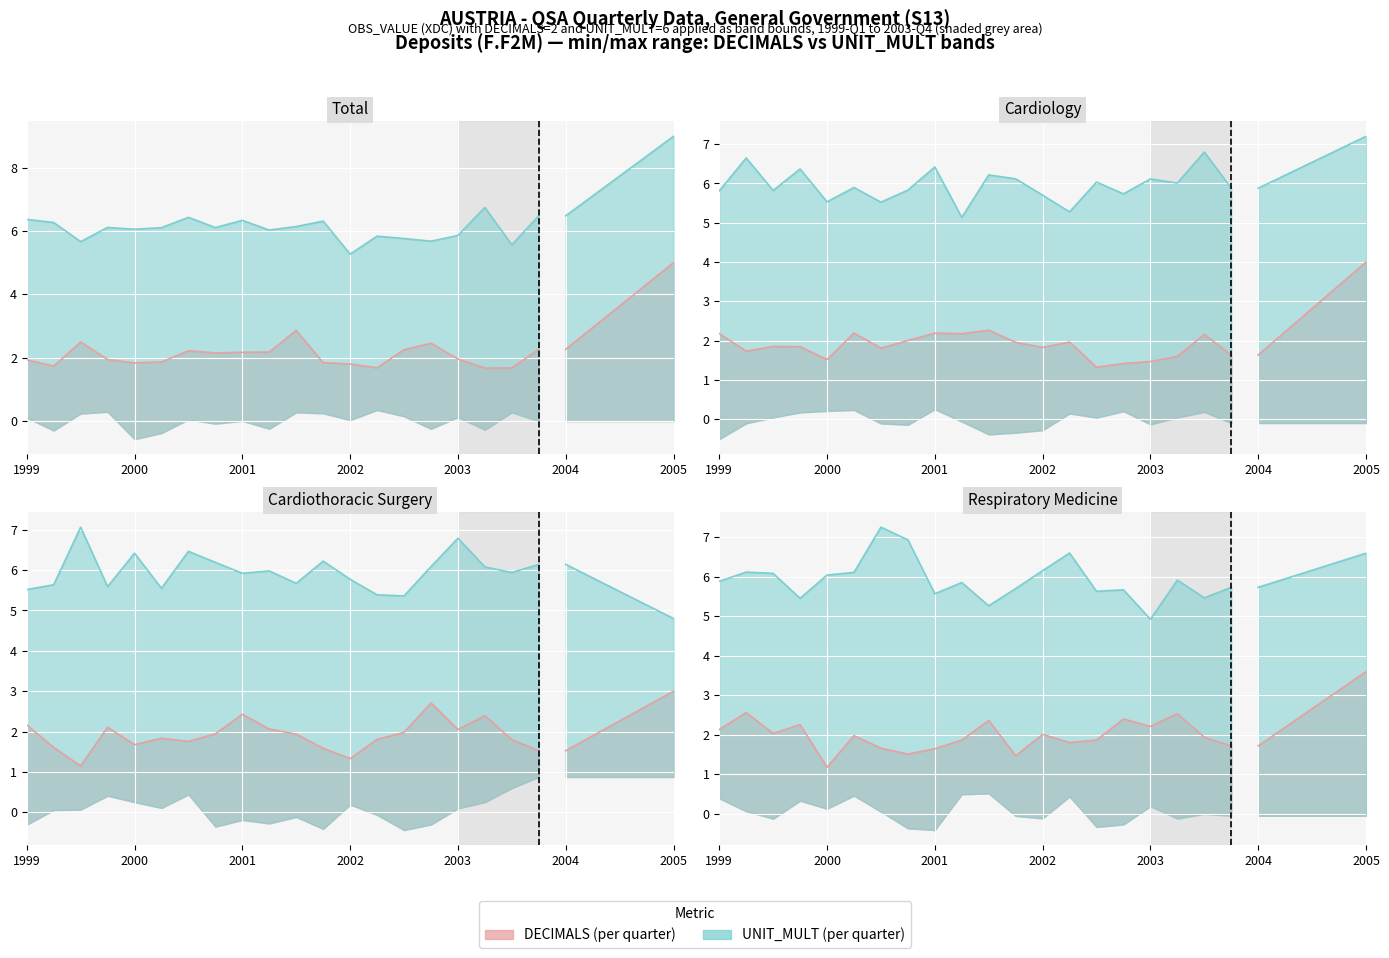

True or false: UNIT_MULT and OBS_VALUE cross at least once.

False